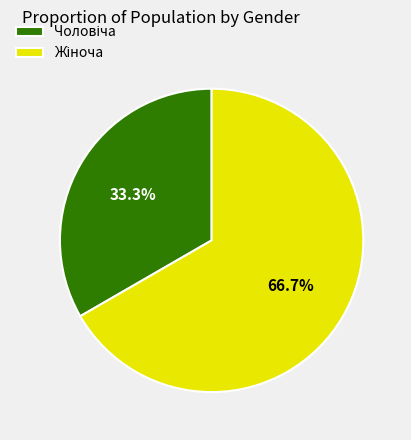

Is there any slice that represents more than half of the pie?

Yes